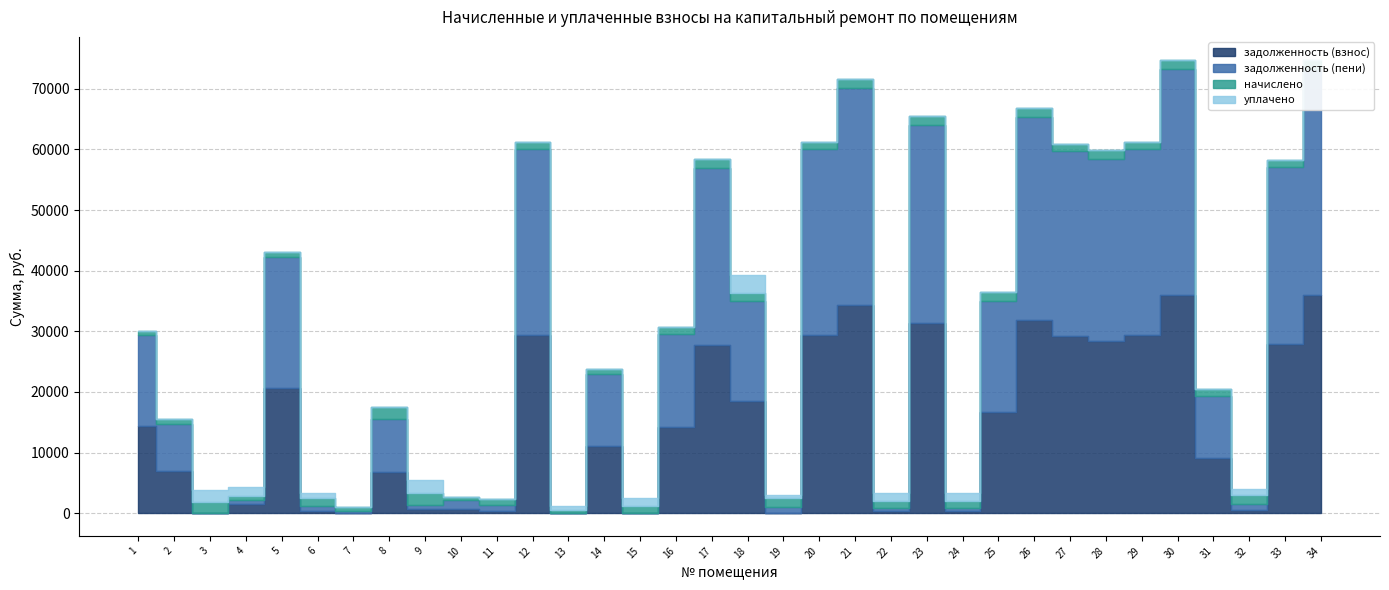

Reading left to right, transcribe all the data shown in this chart.

задолженность (взнос): 14408.9	6908.9	0.8	1553.2	20671.6	406.4	0.0	6760.0	676.0	760.6	285.4	29430.1	0.0	11034.3	0.0	14185.7	27720.1	18430.1	0.0	29430.1	34328.1	409.5	31316.0	406.2	16746.3	31928.1	29241.7	28432.5	29430.1	35928.1	9069.1	495.4	27941.7	35928.1
задолженность (пени): 15005.6	7765.0	0.6	697.5	21527.6	812.2	432.7	8788.0	676.0	1357.3	1141.4	30648.9	0.0	11890.3	0.0	15392.8	29208.0	16648.9	991.9	30648.9	35816.0	409.5	32778.5	406.2	18234.2	33416.0	30452.7	29920.3	30648.9	37416.0	10280.1	991.2	29152.7	37416.0
начислено: 596.7	856.0	1877.8	596.7	856.0	1218.8	596.7	2028.0	2028.0	596.7	856.0	1218.8	596.7	856.0	1218.8	1207.0	1487.8	1218.8	1487.8	1218.8	1487.8	1228.5	1462.5	1218.8	1487.8	1487.8	1211.0	1487.8	1218.8	1487.8	1211.0	1487.8	1211.0	1487.8
уплачено: 0.0	0.0	1878.0	1452.4	0.0	813.0	0.0	0.0	2028.0	0.0	0.0	0.0	596.7	0.0	1219.0	0.0	0.0	3000.0	496.0	0.0	0.0	1228.5	0.0	1218.8	0.0	0.0	0.0	0.0	0.0	0.0	0.0	992.0	0.0	0.0